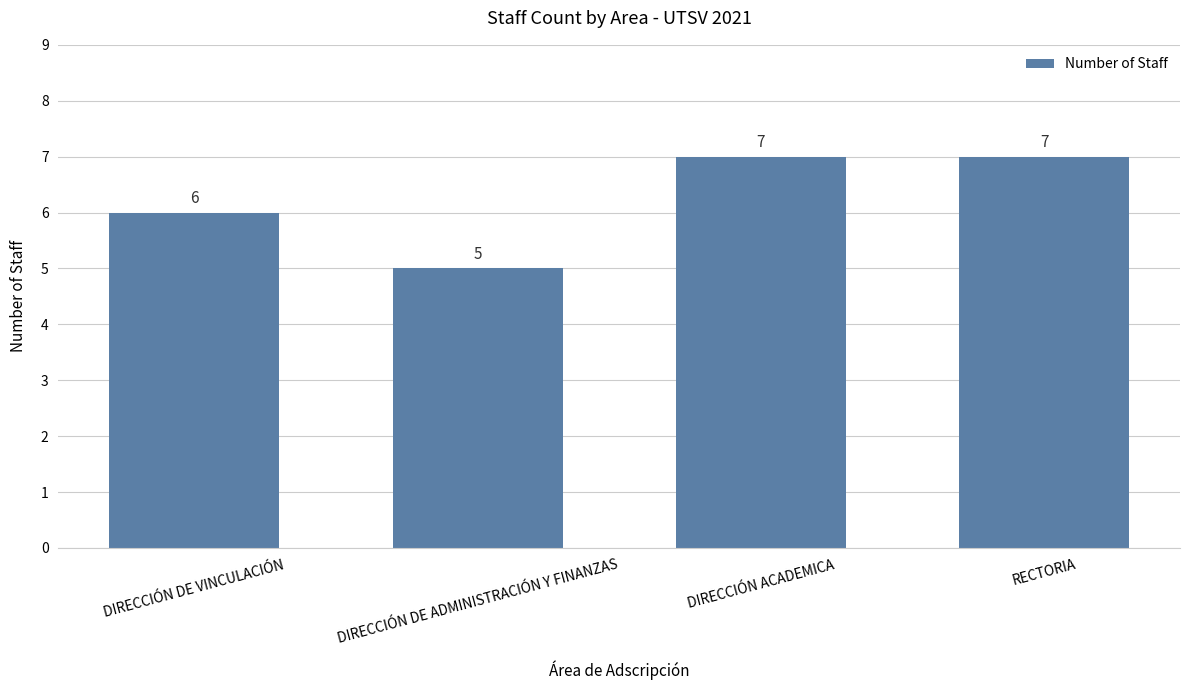

Reading right to left, list all the values displayed in this chart.

RECTORIA=7	DIRECCIÓN ACADEMICA=7	DIRECCIÓN DE ADMINISTRACIÓN Y FINANZAS=5	DIRECCIÓN DE VINCULACIÓN=6